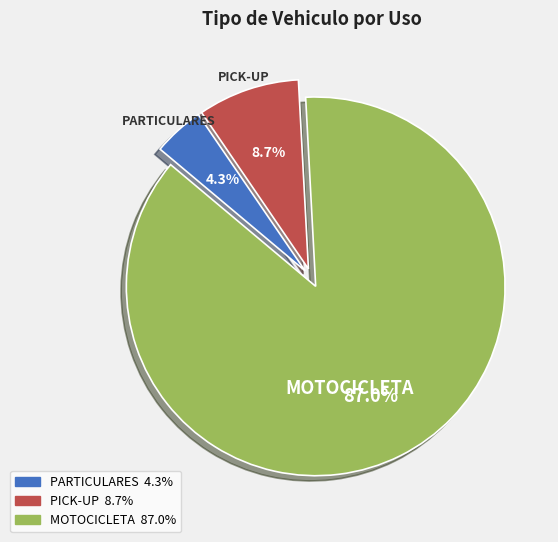

Which category has the biggest portion of the pie?

MOTOCICLETA